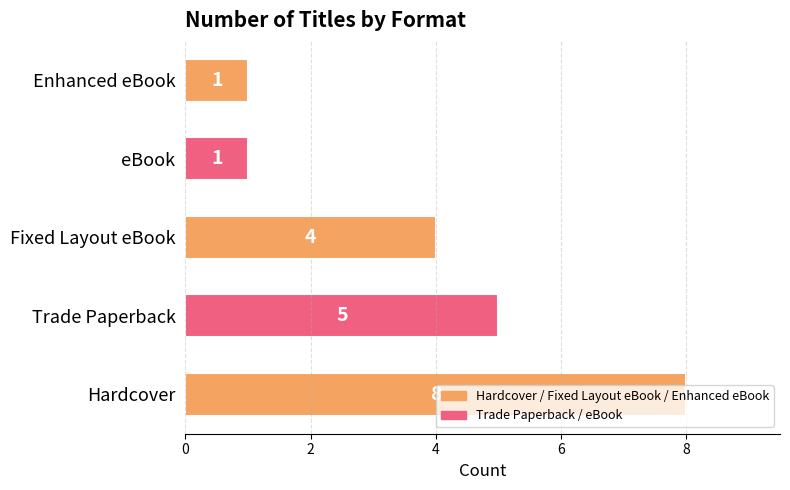

The chart shows a value of 1 at Fixed Layout eBook. True or false?

False